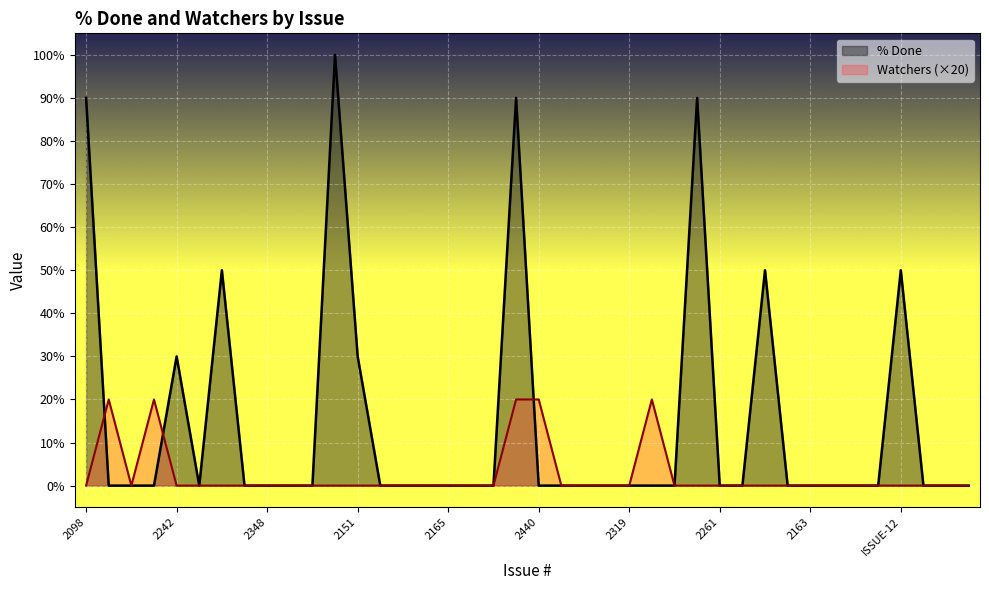

How many positive values does the Watchers series have?

5